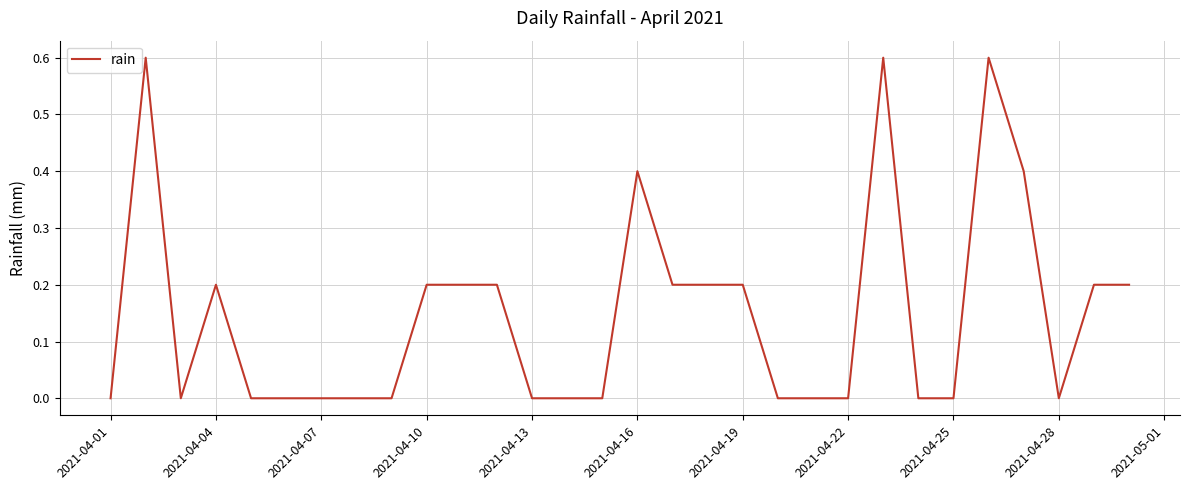

What is the greatest value displayed?

0.6